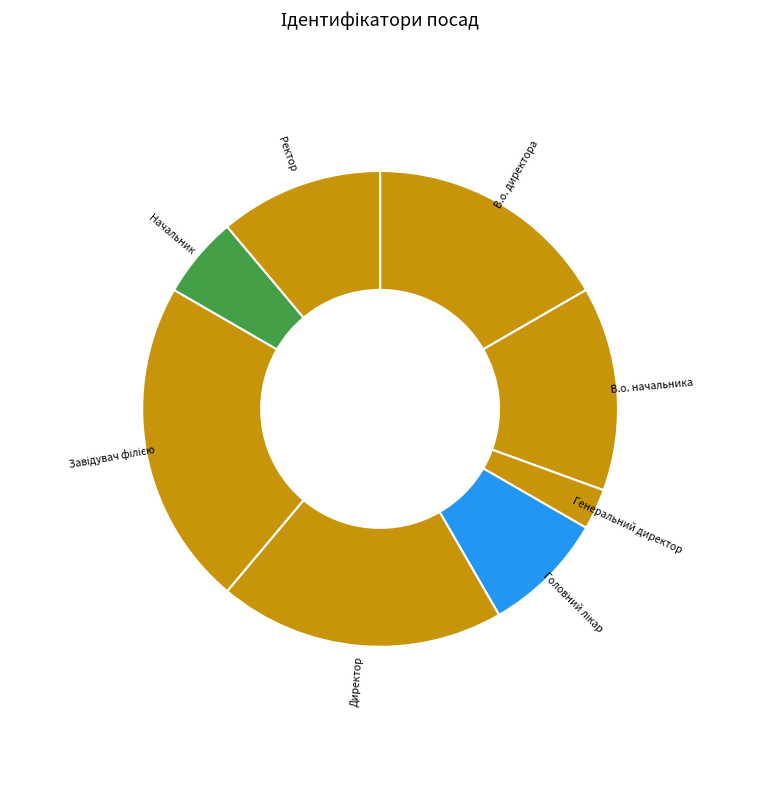

Which category has the smallest portion of the pie?

Генеральний директор